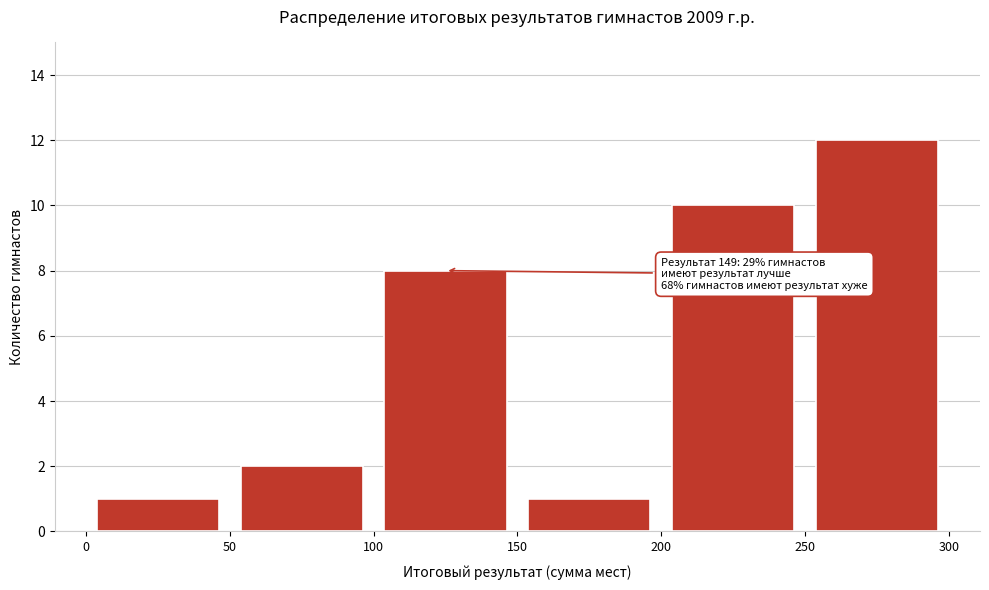

Over which range of the x-axis is the bar tallest?

250 to 300